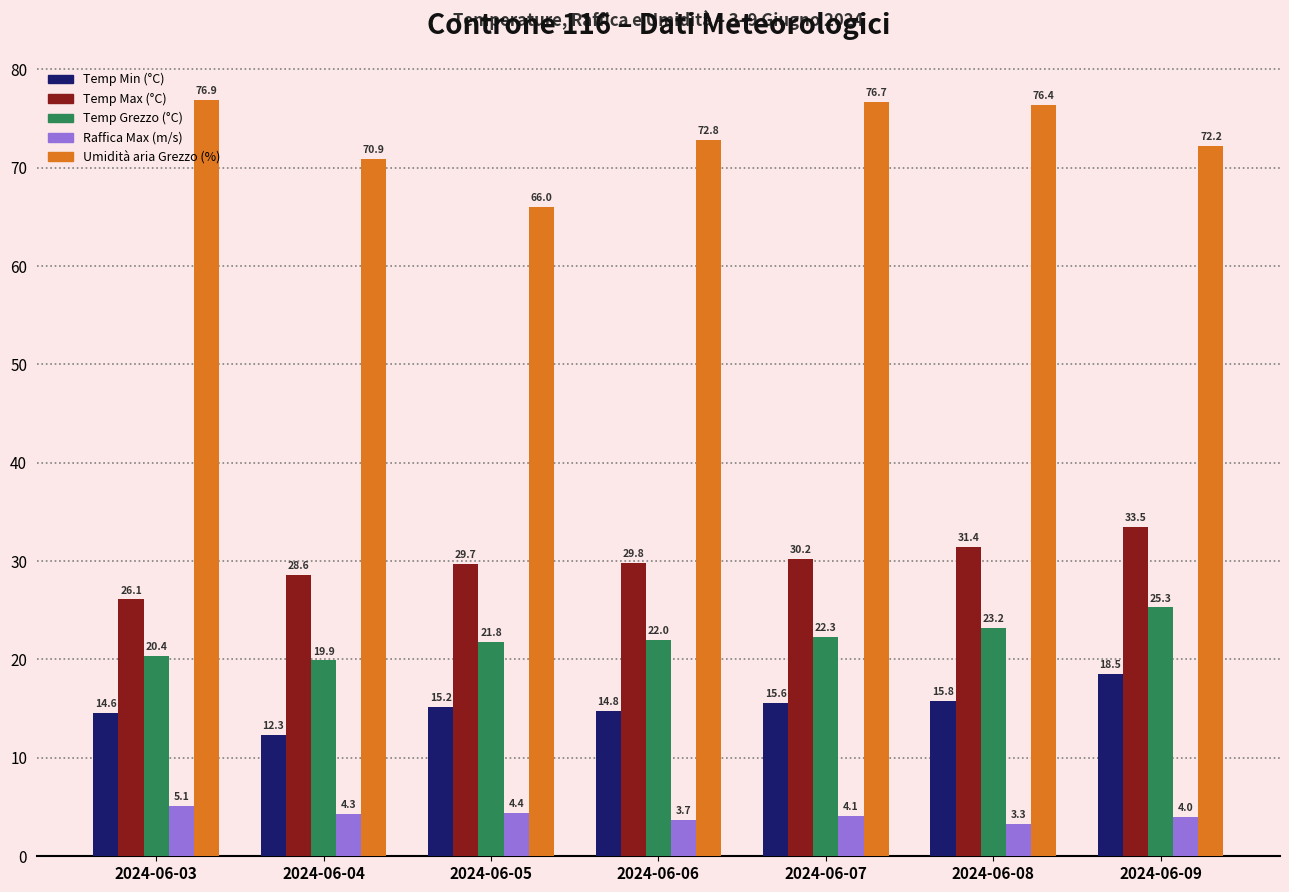

Which series has the largest range (max minus min)?

Umidità aria Grezzo (%)